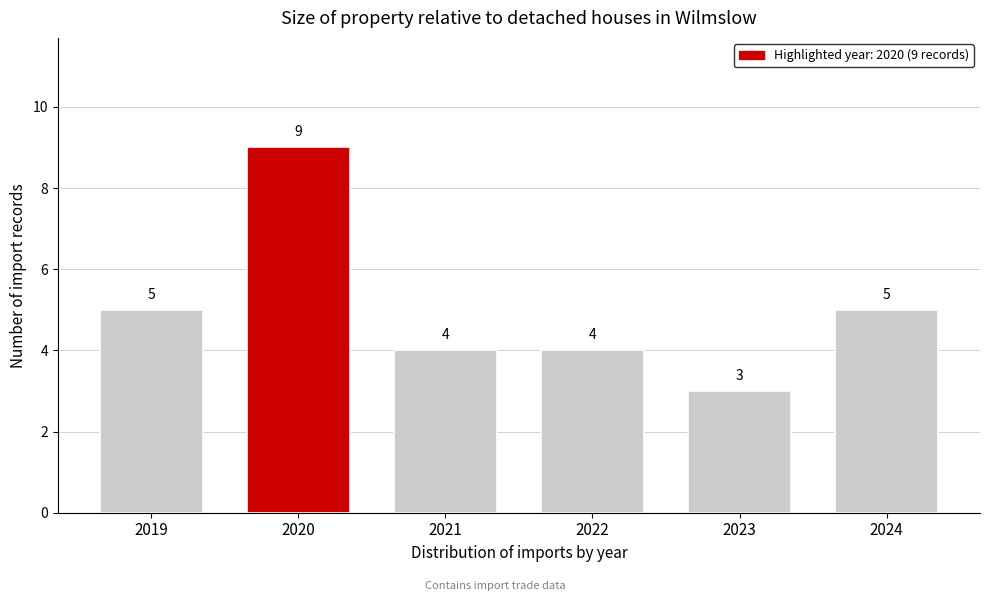

Reading right to left, list all the values displayed in this chart.

2024=5	2023=3	2022=4	2021=4	2020=9	2019=5